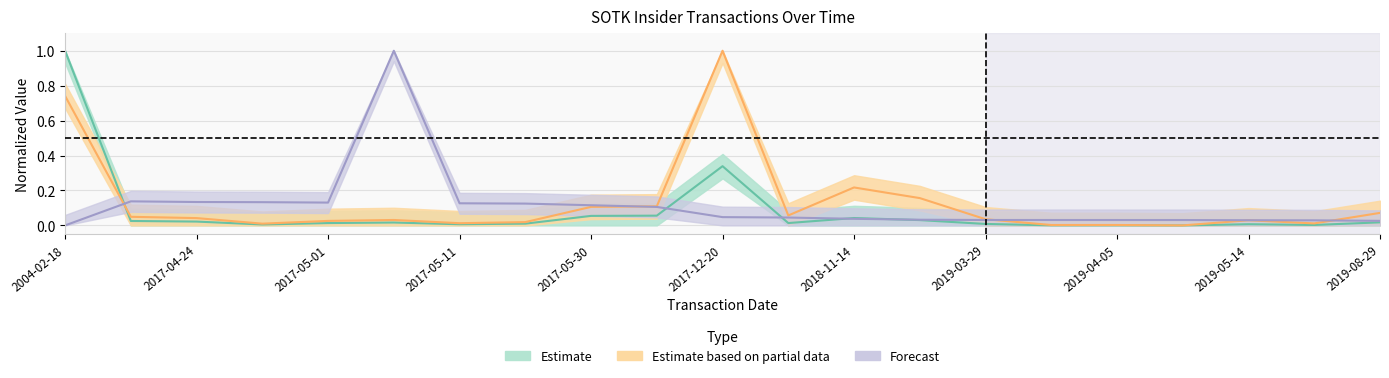

In sharesOwnedFollowingTransaction, how many points are higher than both neighbors (excluding endpoints)?

2